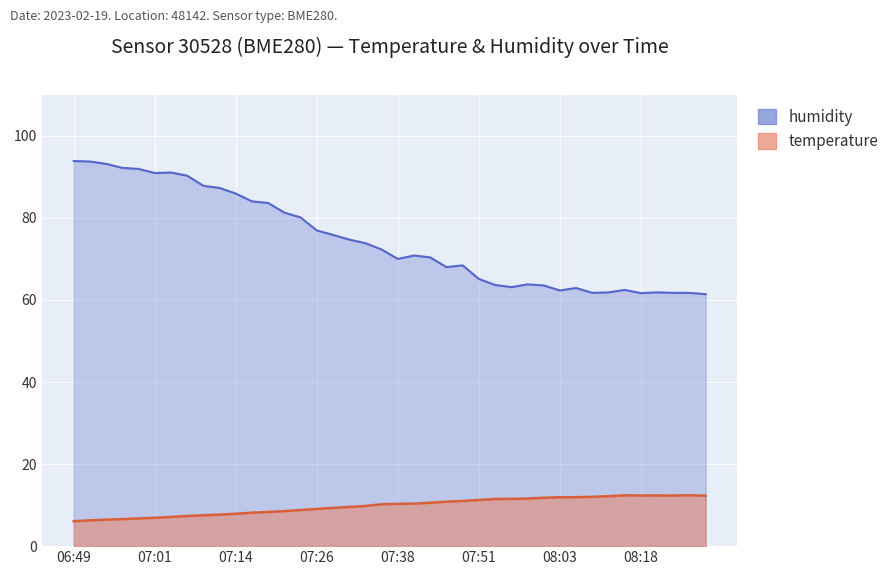

What is the label of the 7th point from the left?

07:04